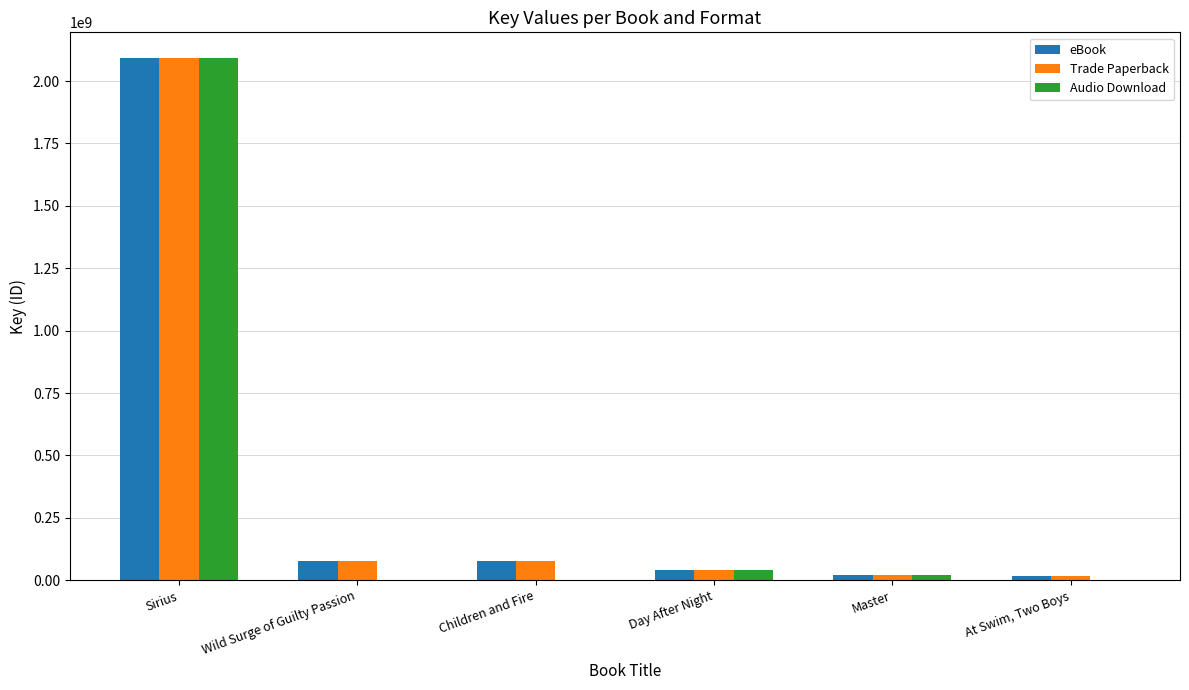

Which series has the largest range (max minus min)?

Audio Download